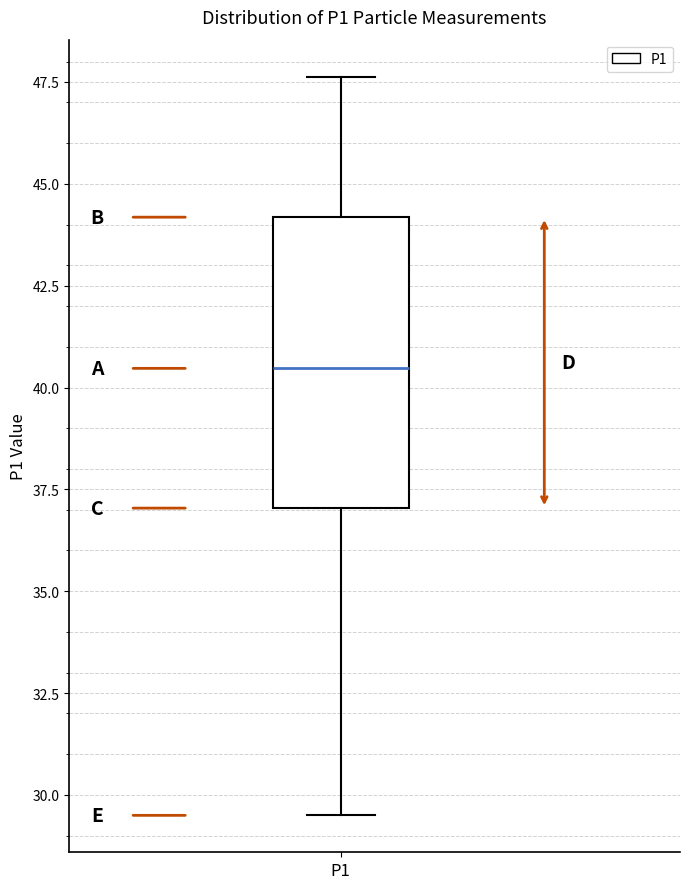

Read this box plot against the y-axis: the position of the median line, the range covered by the box, and the ends of both whiskers. The values are not printed on the chart, so give them approximately, as read against the axis.

median 40.5, box 37.0 to 44.0, whiskers 29.5 to 47.5